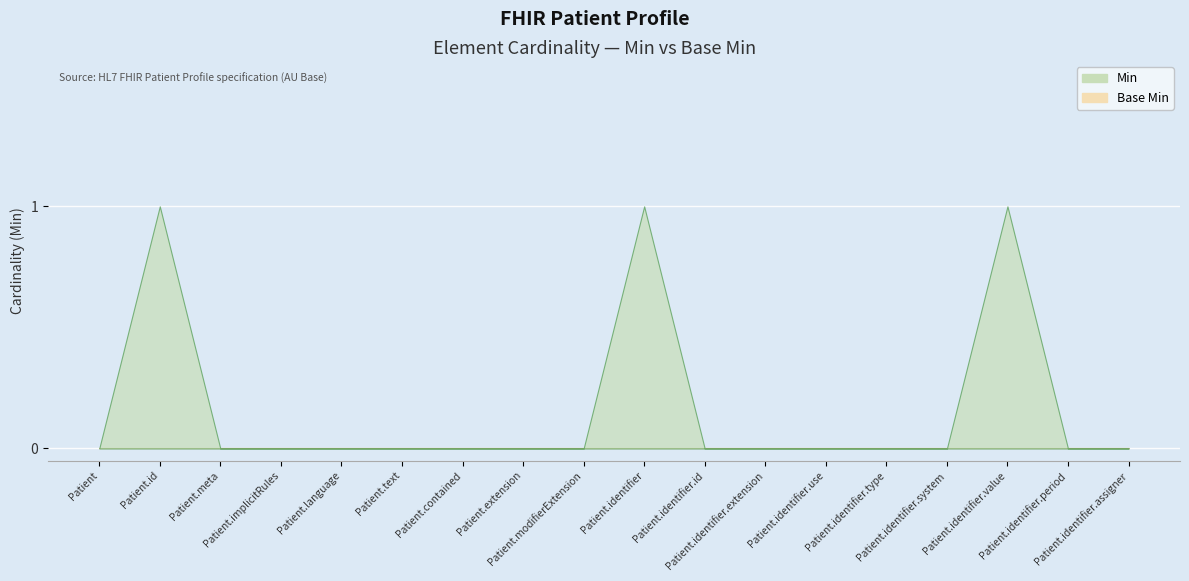

Which series has the largest range (max minus min)?

Min